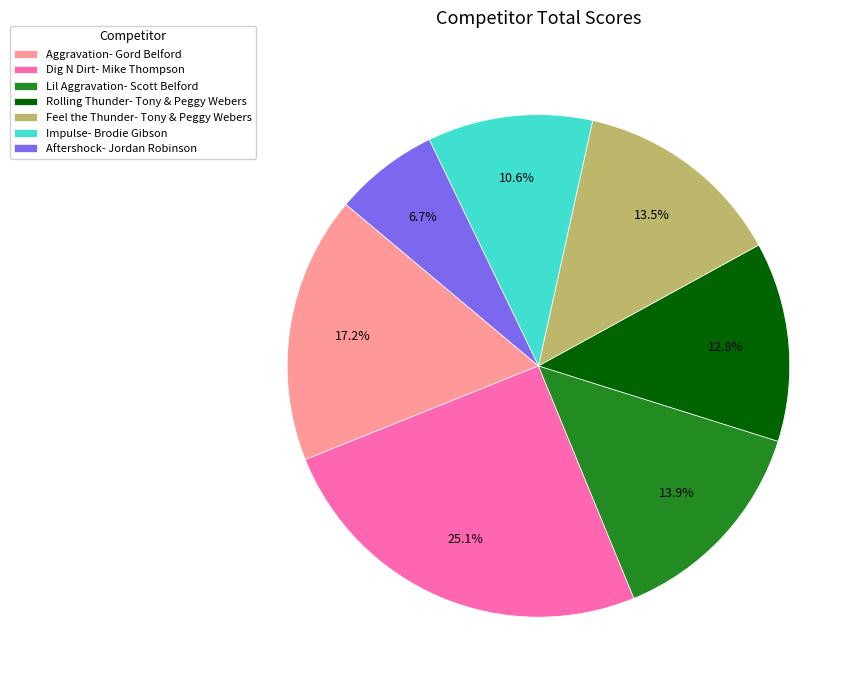

How many slices are in this pie chart?

7